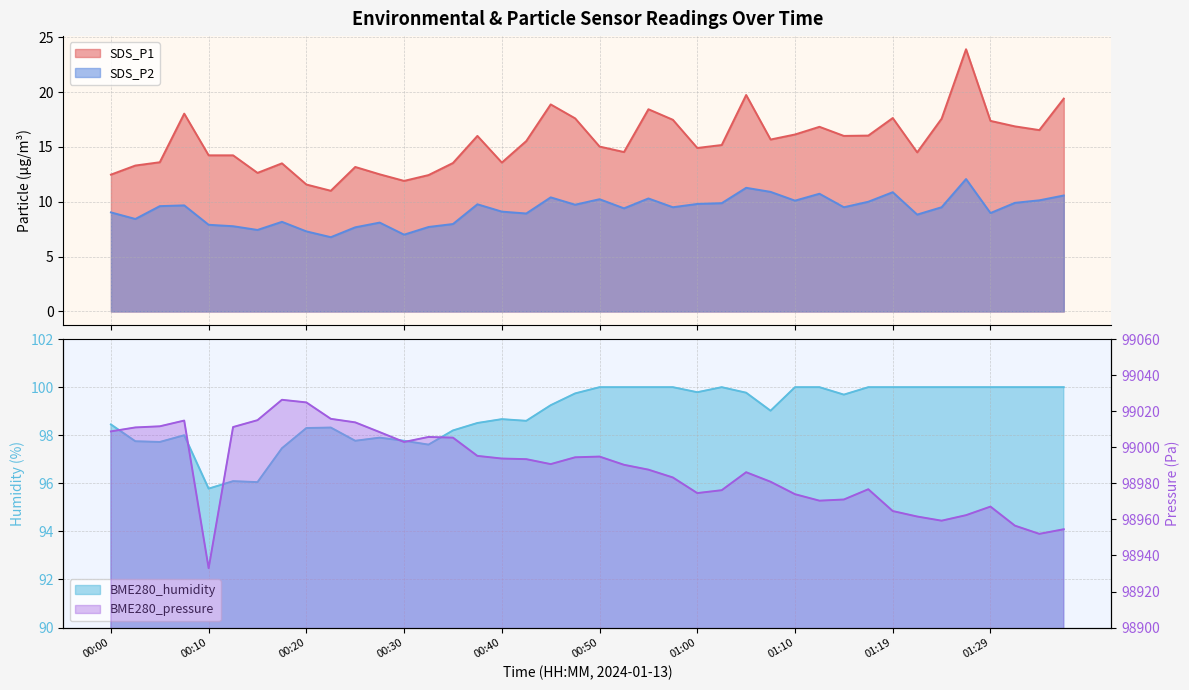

Reading left to right, list all the values displayed in this chart.

SDS_P1: 12.5	13.3	13.6	18.0	14.2	14.2	12.6	13.5	11.6	11.0	13.2	12.5	11.9	12.4	13.5	16.0	13.6	15.5	18.9	17.6	15.0	14.5	18.4	17.5	14.9	15.2	19.7	15.7	16.1	16.8	16.0	16.0	17.6	14.5	17.6	23.9	17.4	16.9	16.5	19.4
SDS_P2: 9.0	8.4	9.6	9.7	7.9	7.8	7.4	8.2	7.3	6.8	7.7	8.1	7.0	7.7	8.0	9.8	9.1	8.9	10.4	9.7	10.2	9.4	10.3	9.5	9.8	9.9	11.3	10.9	10.1	10.7	9.5	10.0	10.9	8.8	9.5	12.1	9.0	9.9	10.1	10.6
BME280_humidity: 98.5	97.8	97.7	98.0	95.8	96.1	96.0	97.5	98.3	98.3	97.8	97.9	97.8	97.6	98.2	98.5	98.7	98.6	99.2	99.7	100.0	100.0	100.0	100.0	99.8	100.0	99.8	99.0	100.0	100.0	99.7	100.0	100.0	100.0	100.0	100.0	100.0	100.0	100.0	100.0
BME280_pressure: 99008.8	99011.0	99011.6	99014.8	98932.9	99011.2	99015.0	99026.3	99024.9	99015.8	99013.8	99008.4	99002.9	99005.7	99005.3	98995.2	98993.8	98993.4	98990.7	98994.4	98994.8	98990.3	98987.6	98983.2	98974.6	98976.2	98986.2	98980.9	98974.0	98970.4	98971.0	98976.7	98964.6	98961.6	98959.3	98962.3	98967.1	98956.5	98952.0	98954.5